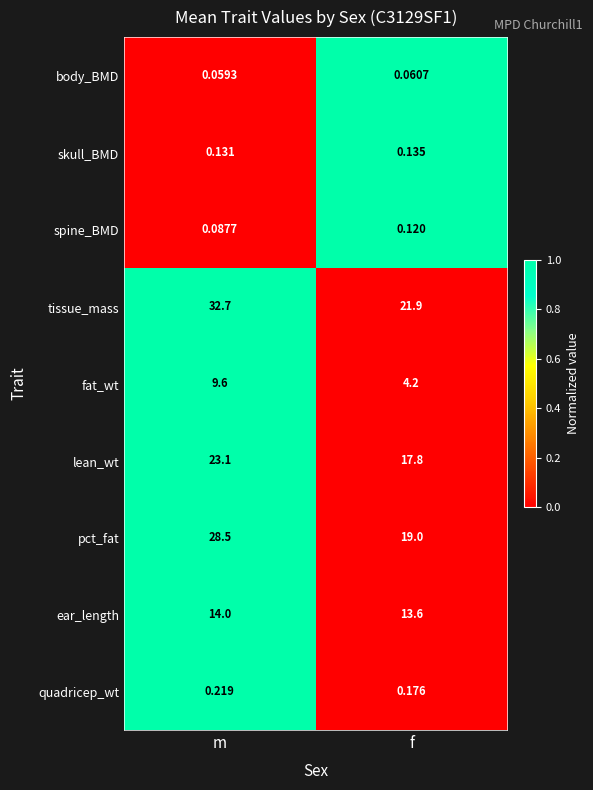

What is the total value across all series at f?

77.0